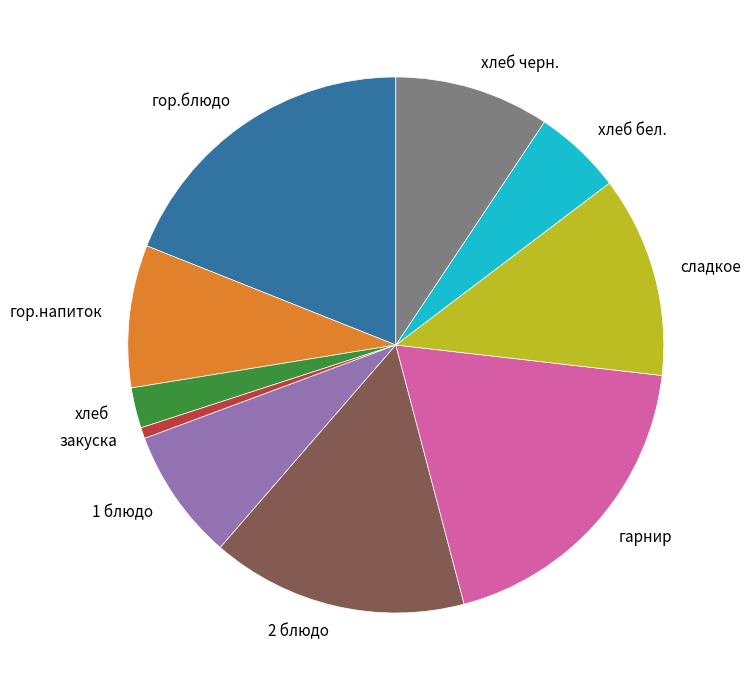

Do гор.блюдо and гарнир together represent more than half of the pie?

No